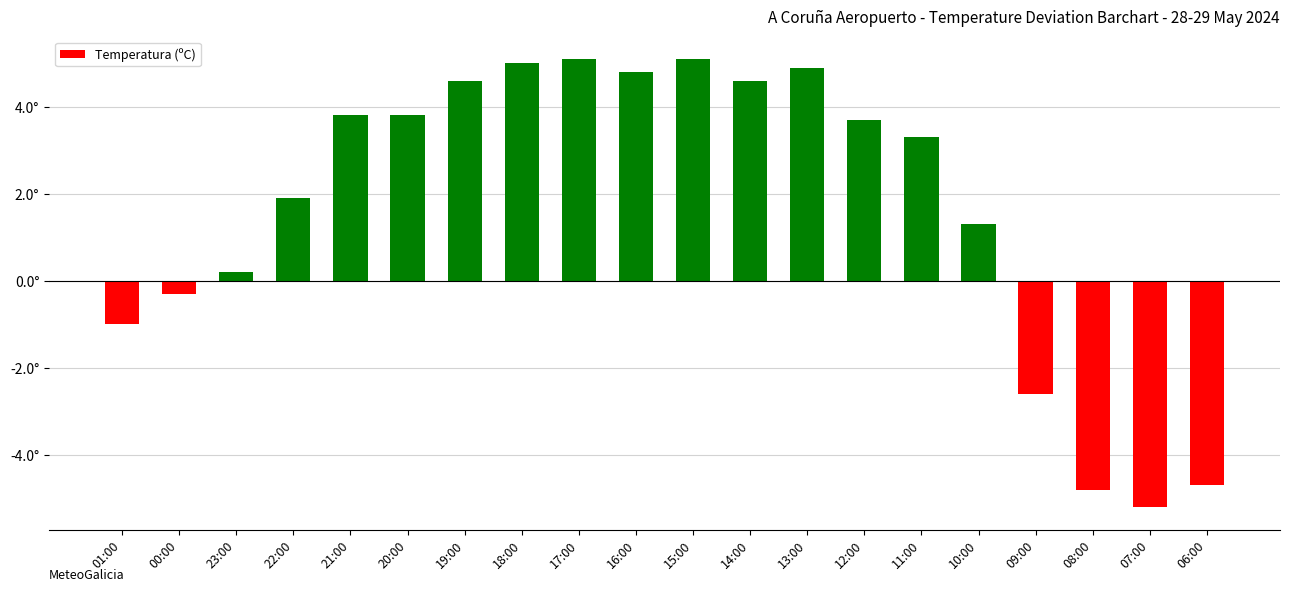

The value at 22:00 is 1.9. True or false?

True